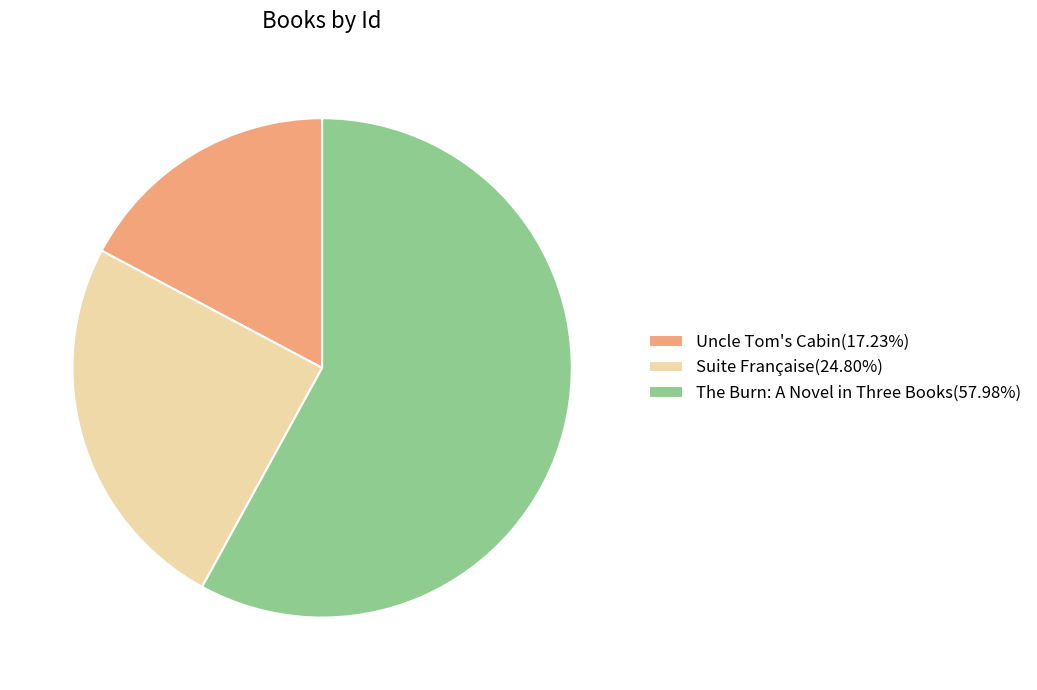

Does any single category account for the majority?

Yes